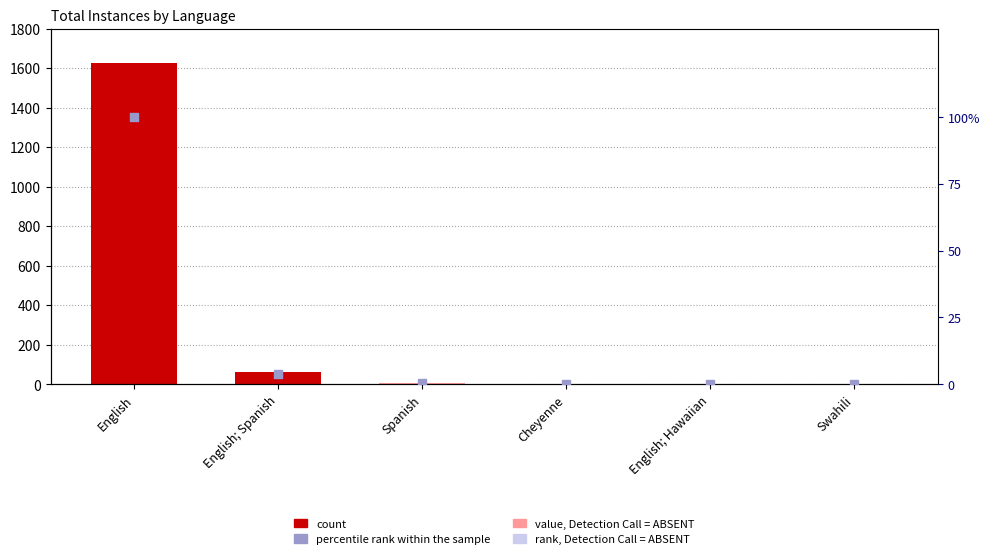

Which series has the largest total across all categories?

count